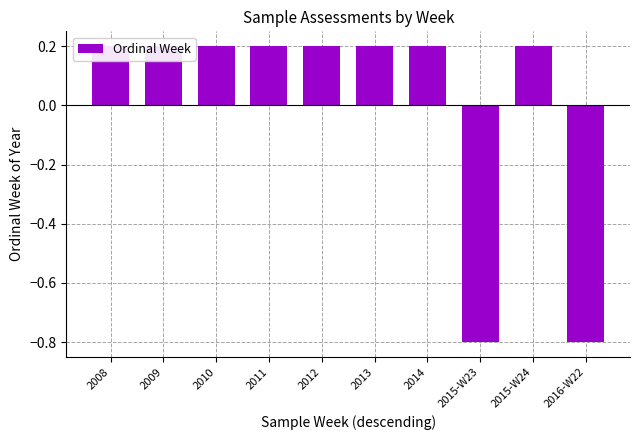

What is the difference between the second highest and minimum values?

1.0